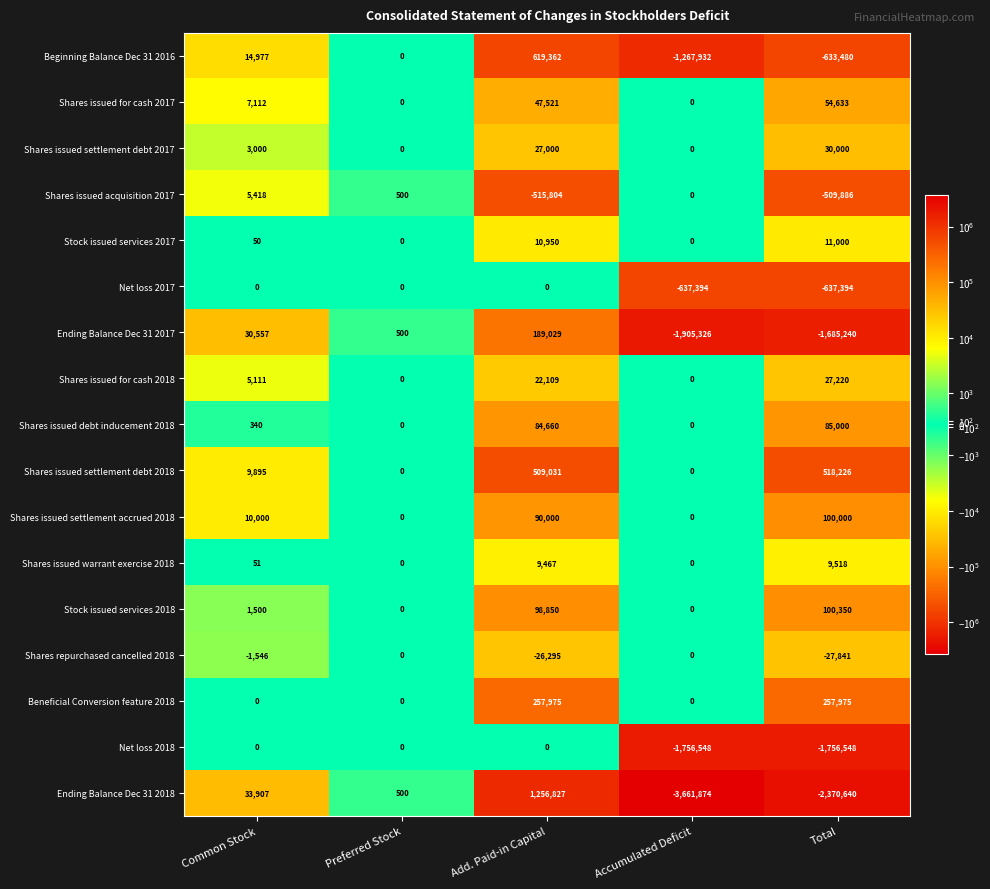

True or false: Shares issued for cash 2017 has a value of 0 at Accumulated Deficit.

True